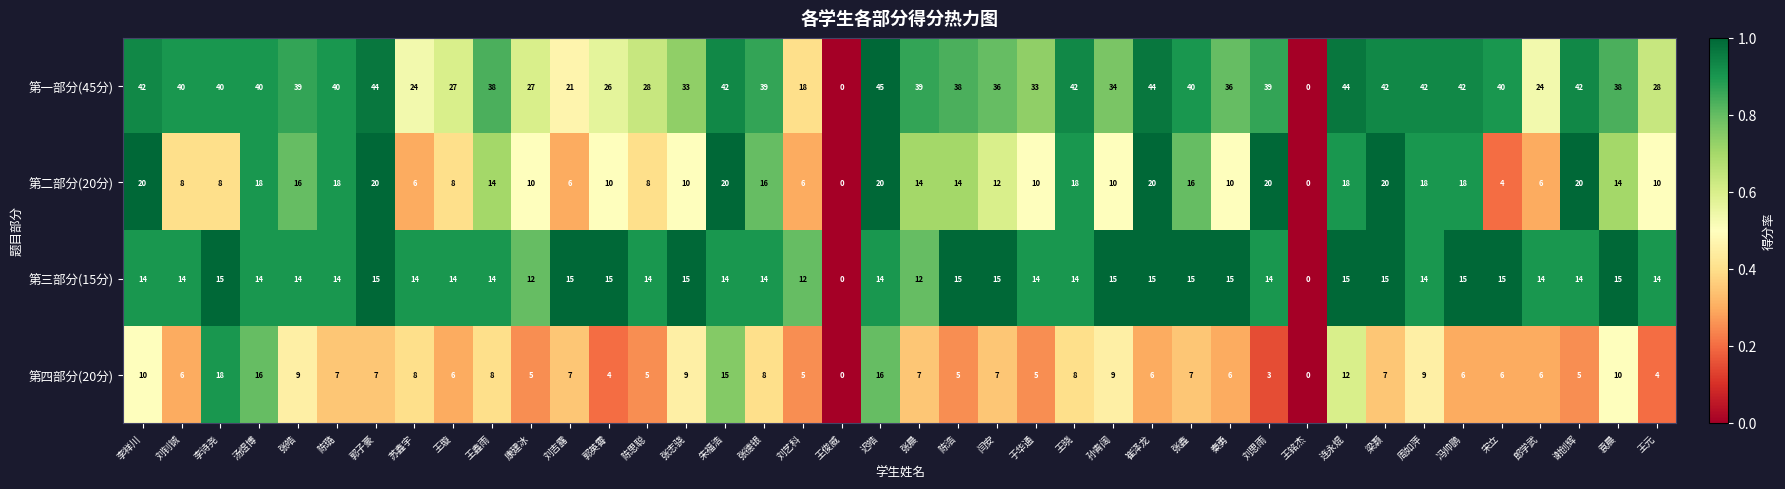

Is it true that 第一部分(45分) equals 34 at 孙青阔?

True